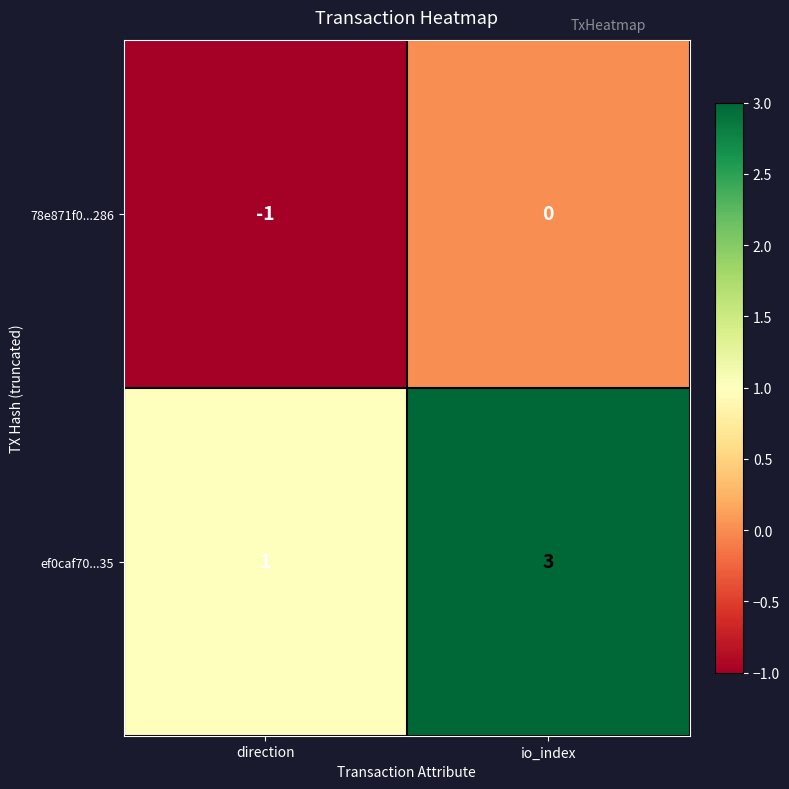

What is the minimum value shown in the chart?

-1